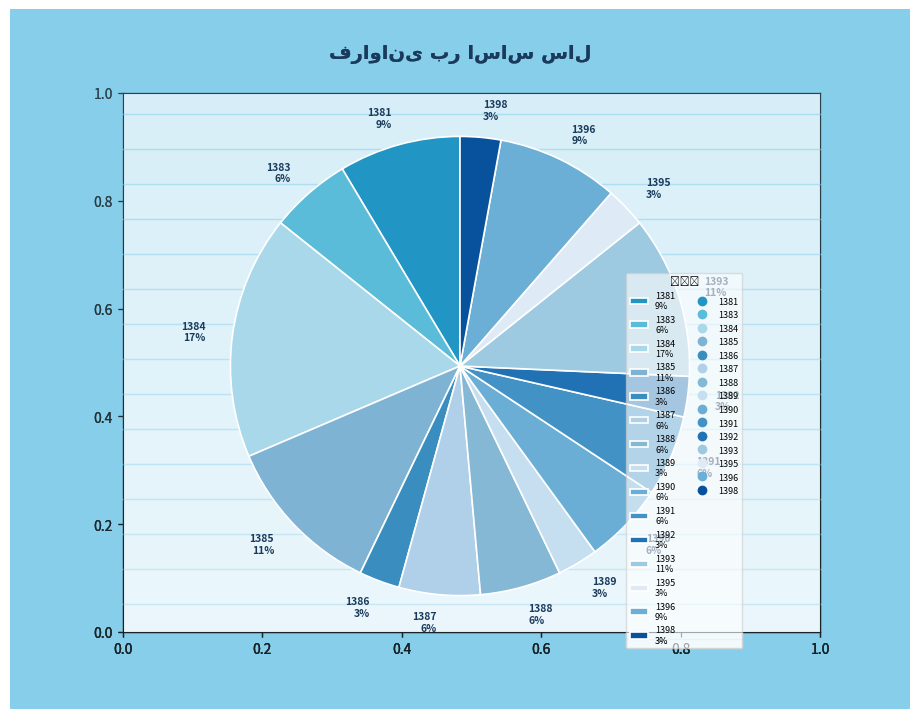

Which category has the biggest portion of the pie?

1384